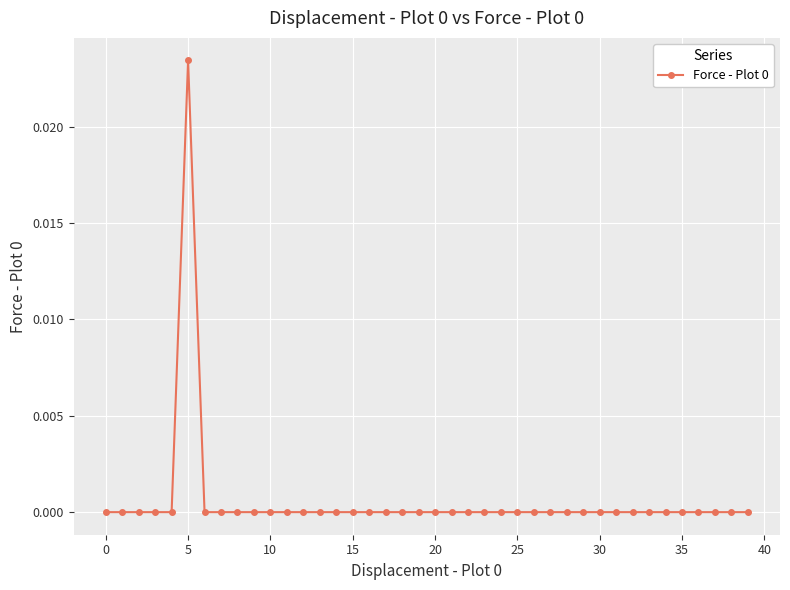

Which category has the highest value across all series?

5